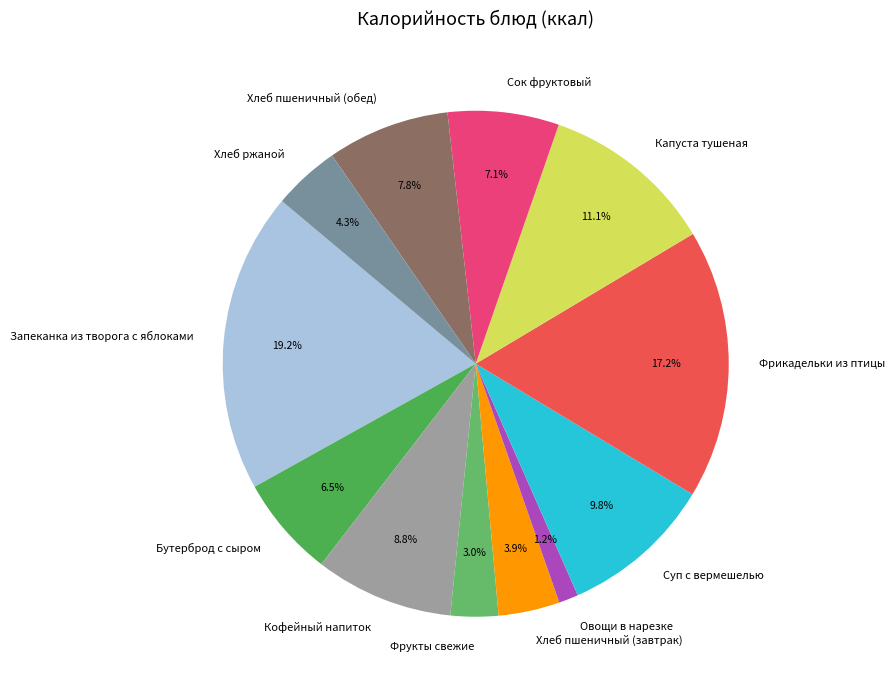

Between Бутерброд с сыром and Хлеб пшеничный (завтрак), which is larger?

Бутерброд с сыром